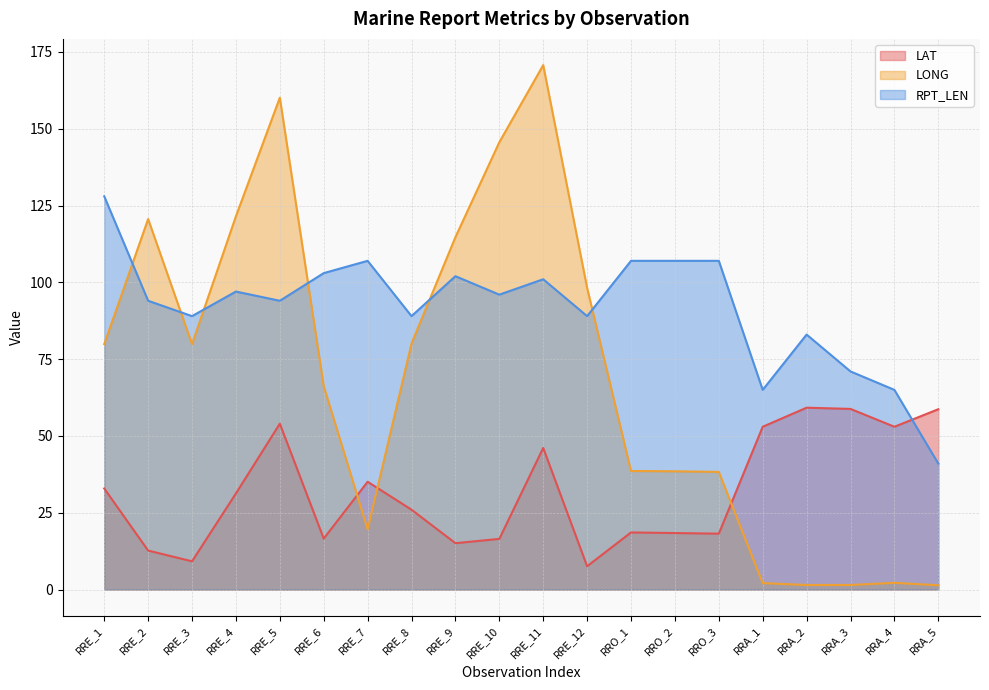

What is the value of the RPT_LEN point at the 14th from the left?

107.0